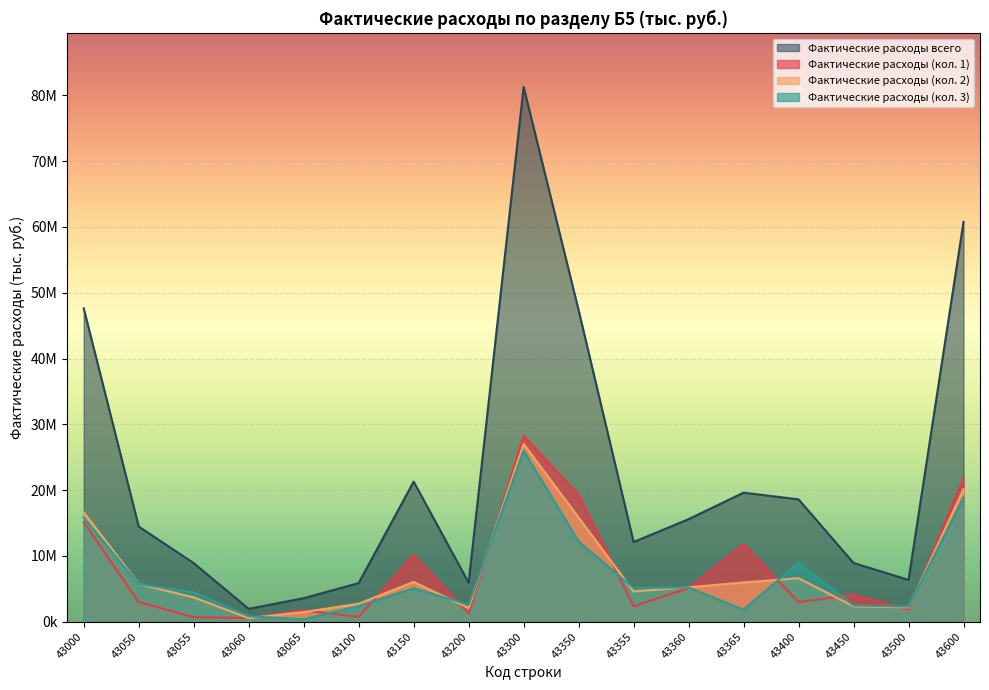

Does the chart display data point markers on the line(s)?

No